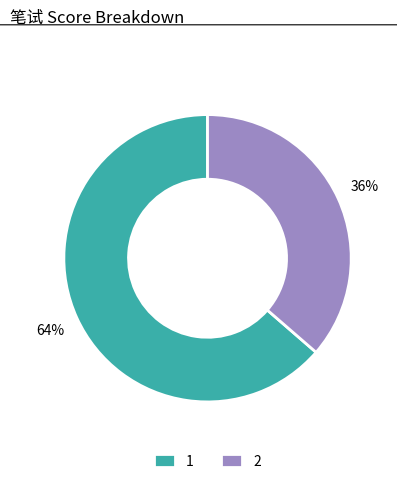

To the nearest percent, what portion does 2 represent?

36%